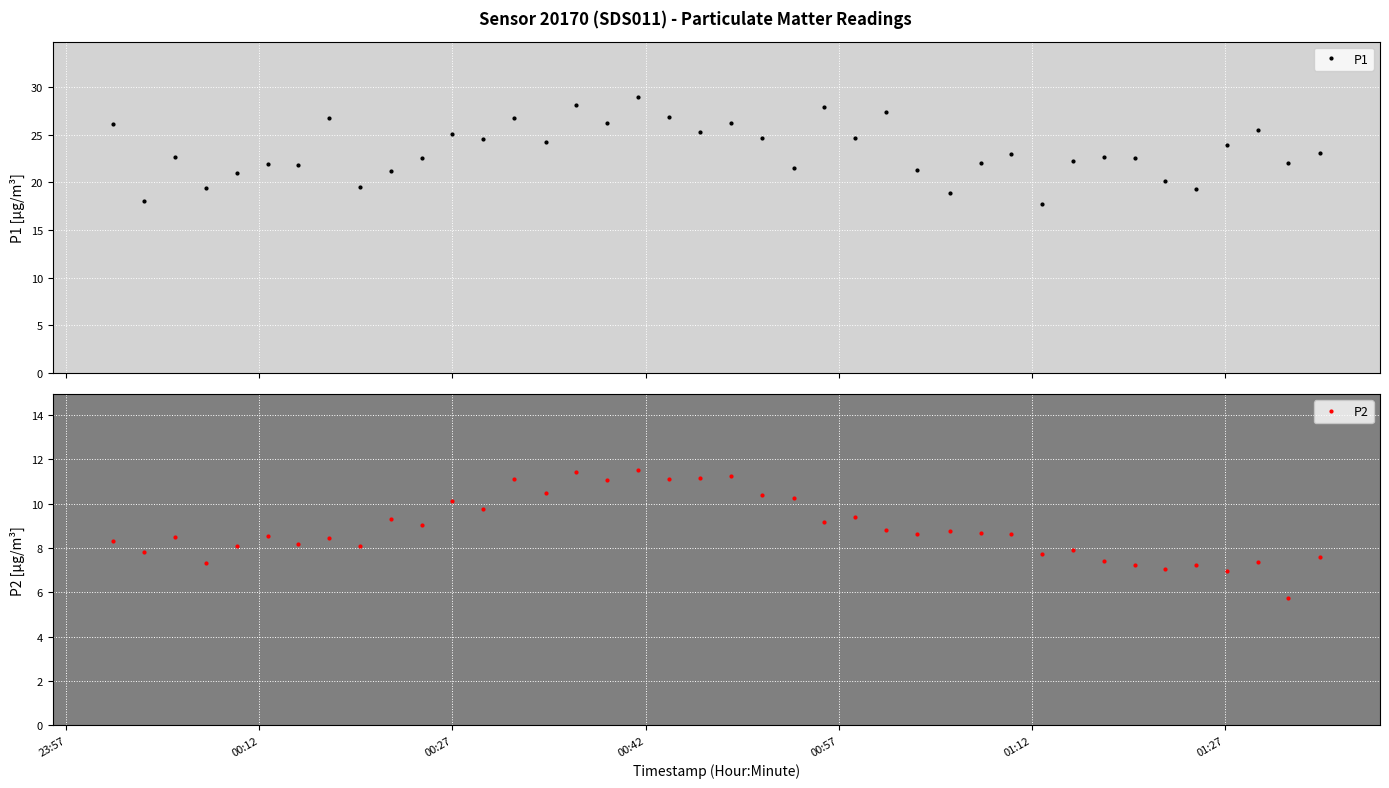

True or false: P1 and P2 cross at least once.

False